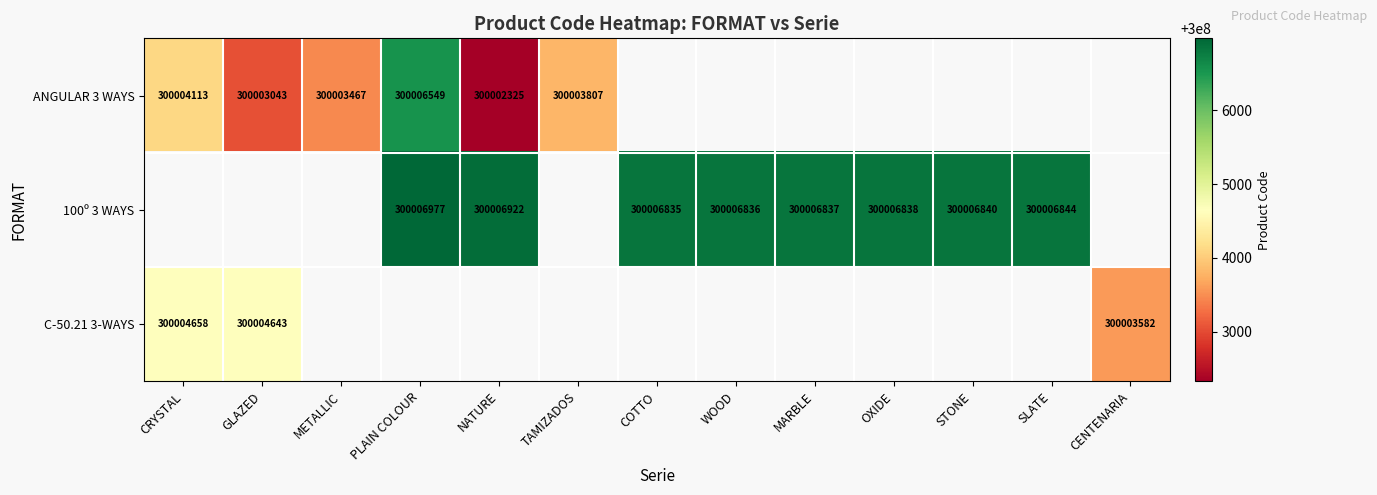

What is the difference between the 100º 3 WAYS values at MARBLE and STONE?

3